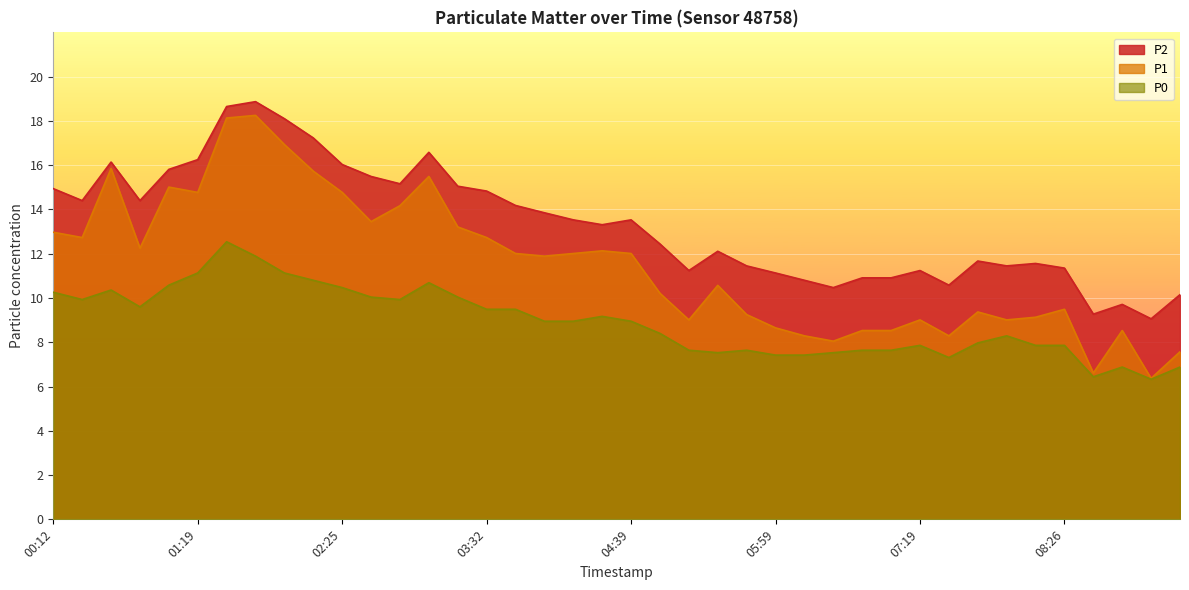

List the labels in order of P2 value, largest first.

01:45, 01:32, 01:59, 02:12, 03:06, 01:19, 00:39, 02:25, 01:05, 02:39, 02:52, 03:19, 00:12, 03:32, 00:25, 00:52, 03:46, 03:59, 04:12, 04:39, 04:26, 04:52, 05:32, 07:46, 08:13, 05:46, 07:59, 08:26, 05:19, 07:19, 05:59, 06:39, 07:06, 06:12, 07:33, 06:26, 09:19, 08:53, 08:39, 09:06